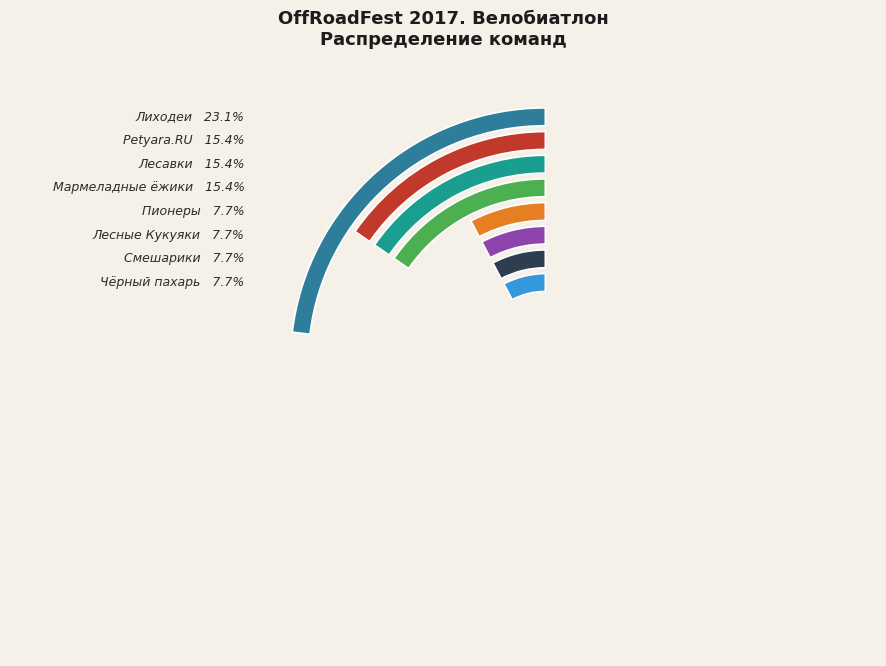

Rank the categories by value from highest to lowest.

Лиходеи, Petyara.RU, Лесавки, Мармеладные ёжики, Пионеры, Лесные Кукуяки, Смешарики, Чёрный пахарь